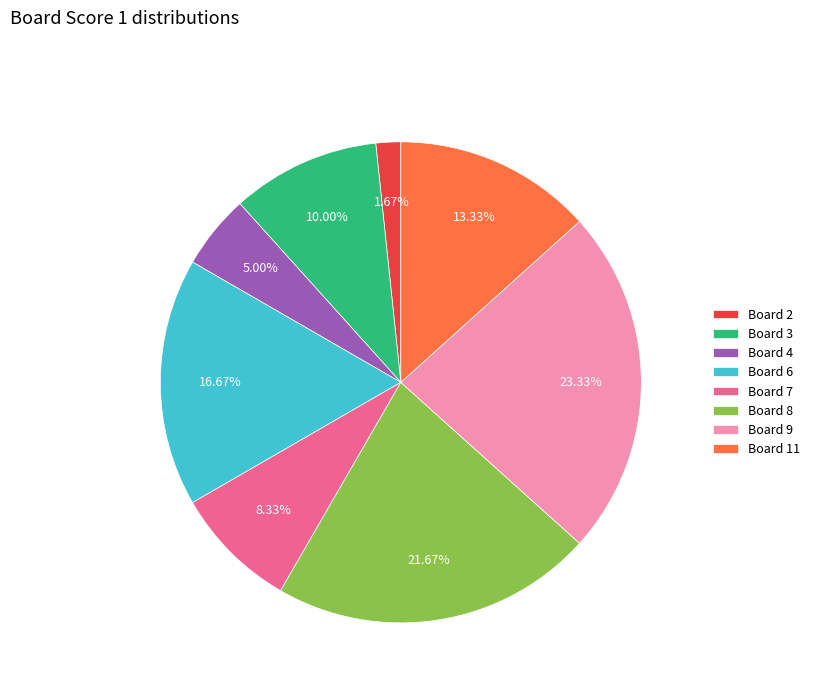

How many segments does this pie chart have?

8